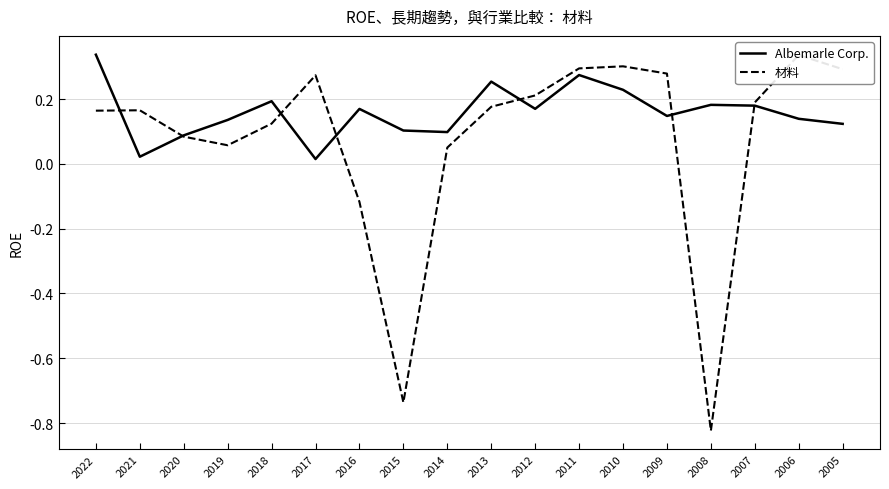

At which category does the chart reach its peak across all series?

2022